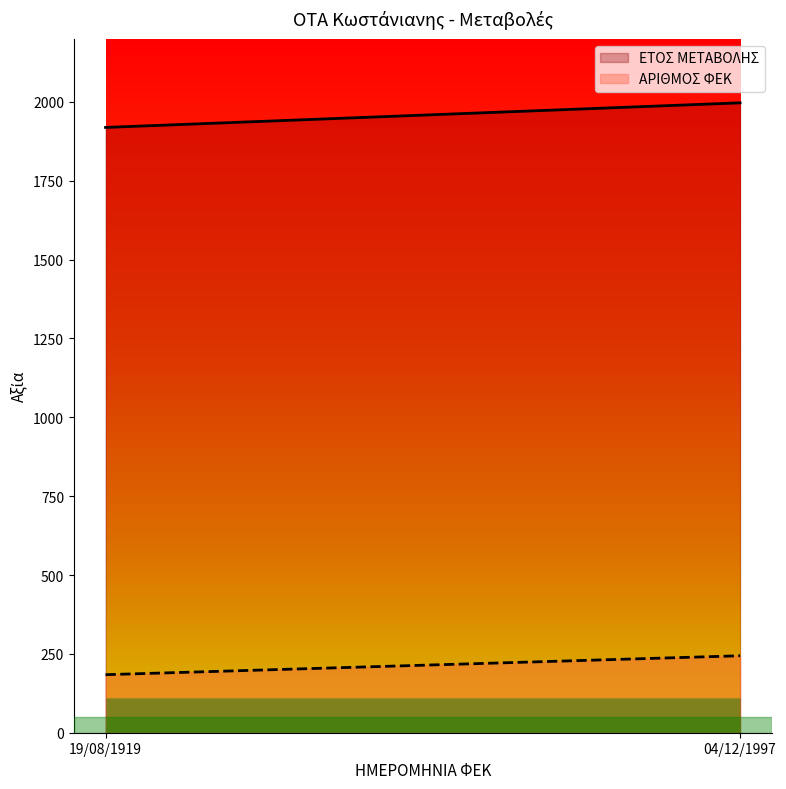

Which series changed the most between 19/08/1919 and 04/12/1997?

ΕΤΟΣ ΜΕΤΑΒΟΛΗΣ